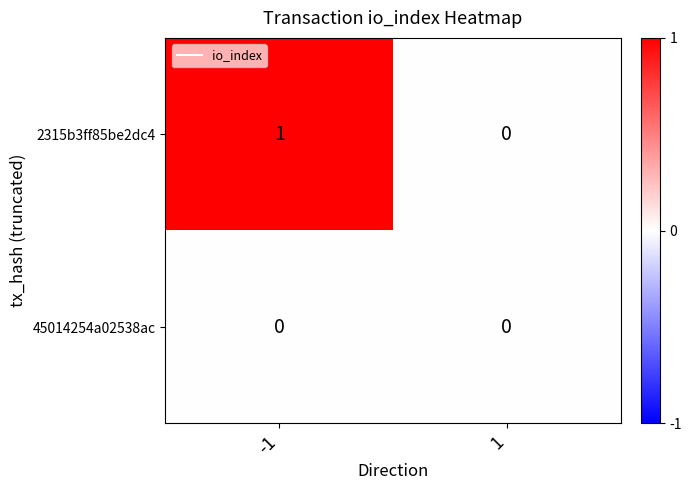

How many series are shown in this chart?

2